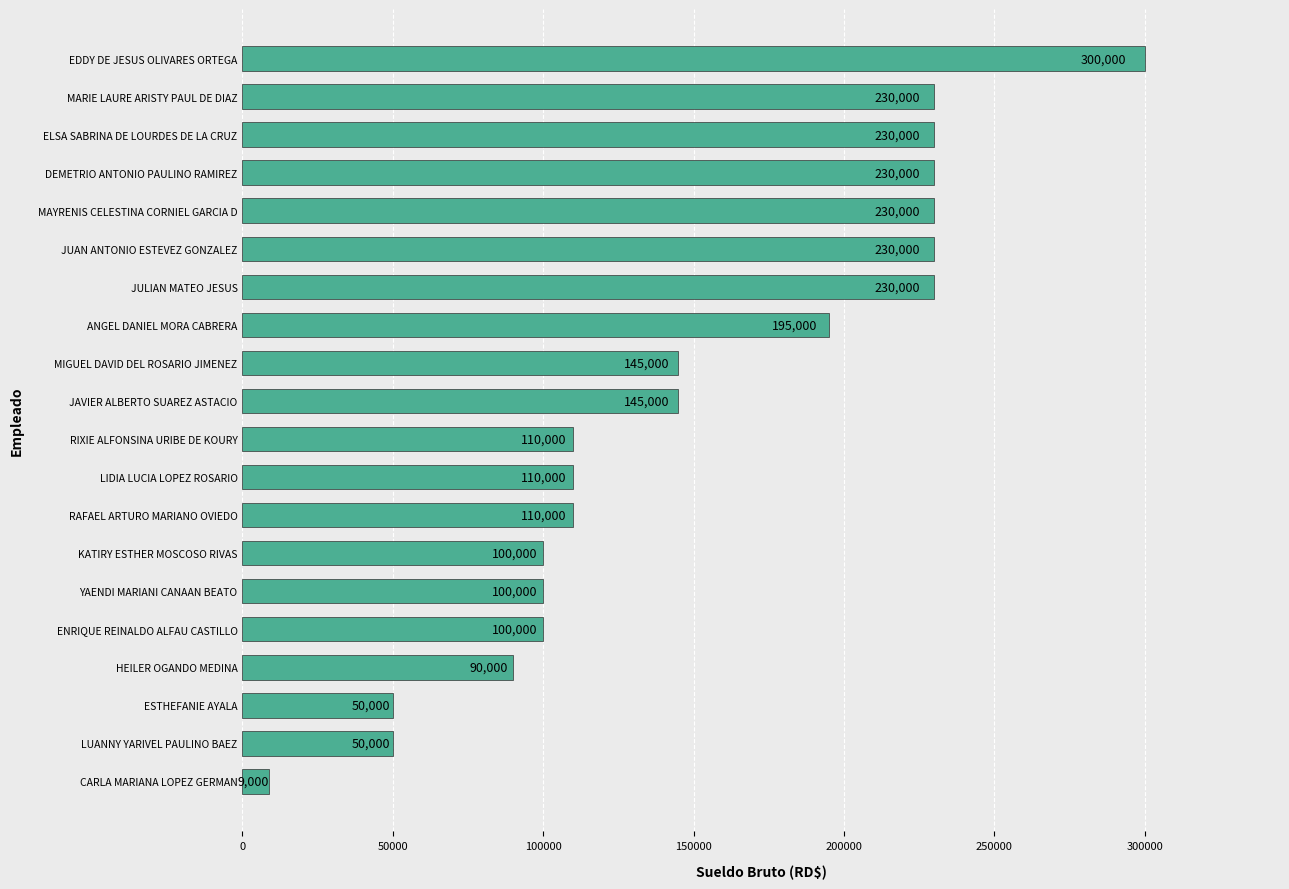

How many values are below 145000?

10